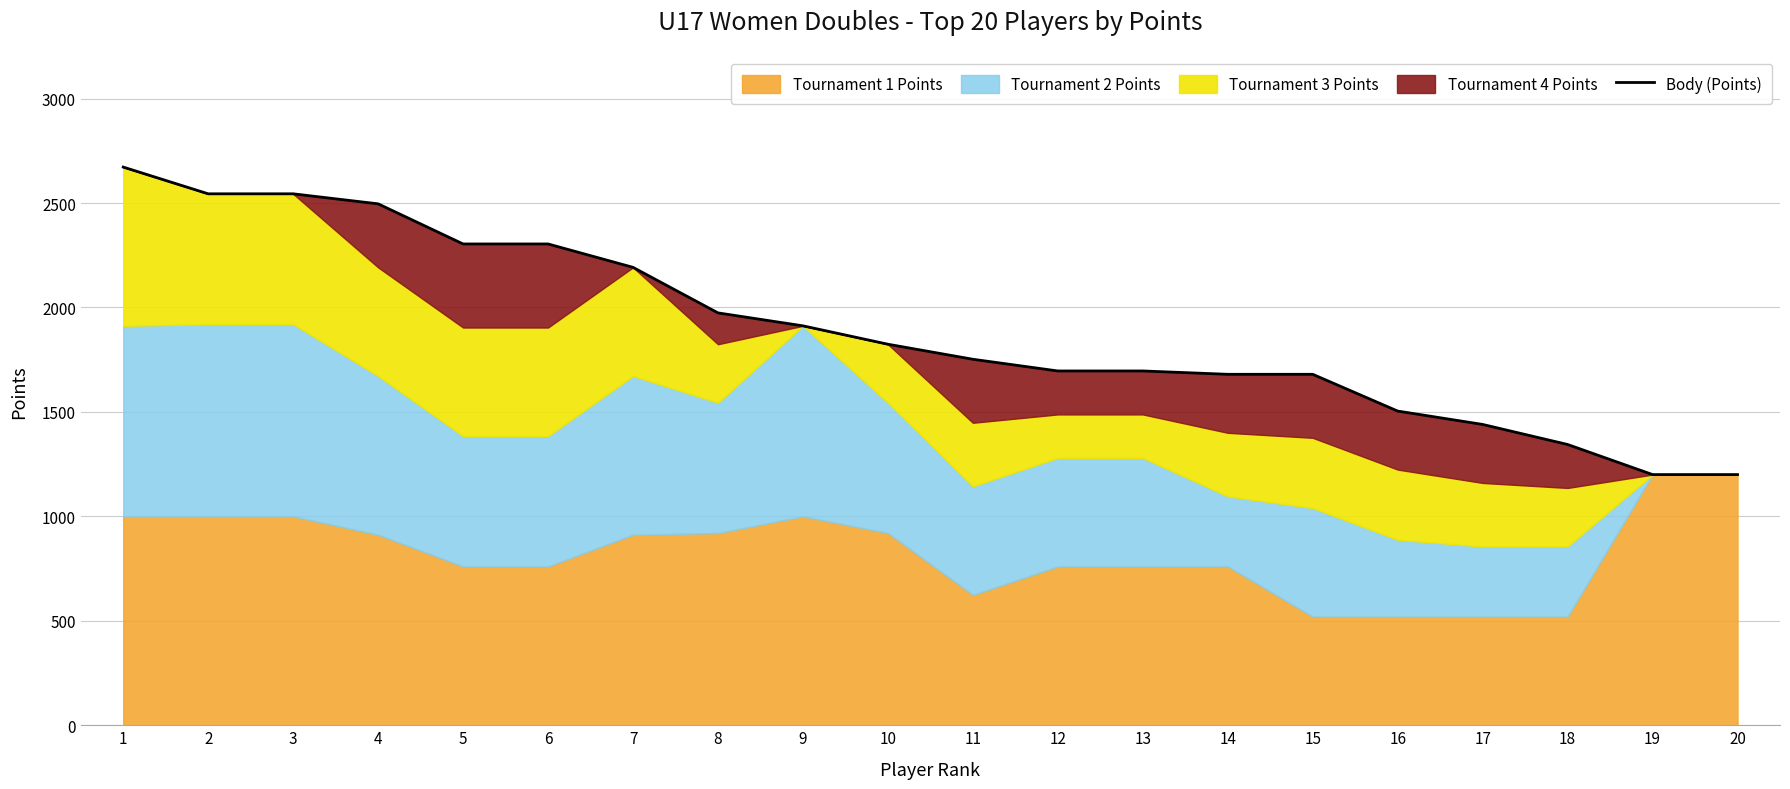

List the labels in order of value, smallest first.

19, 20, 18, 17, 16, 14, 15, 12, 13, 11, 10, 9, 8, 7, 5, 6, 4, 2, 3, 1